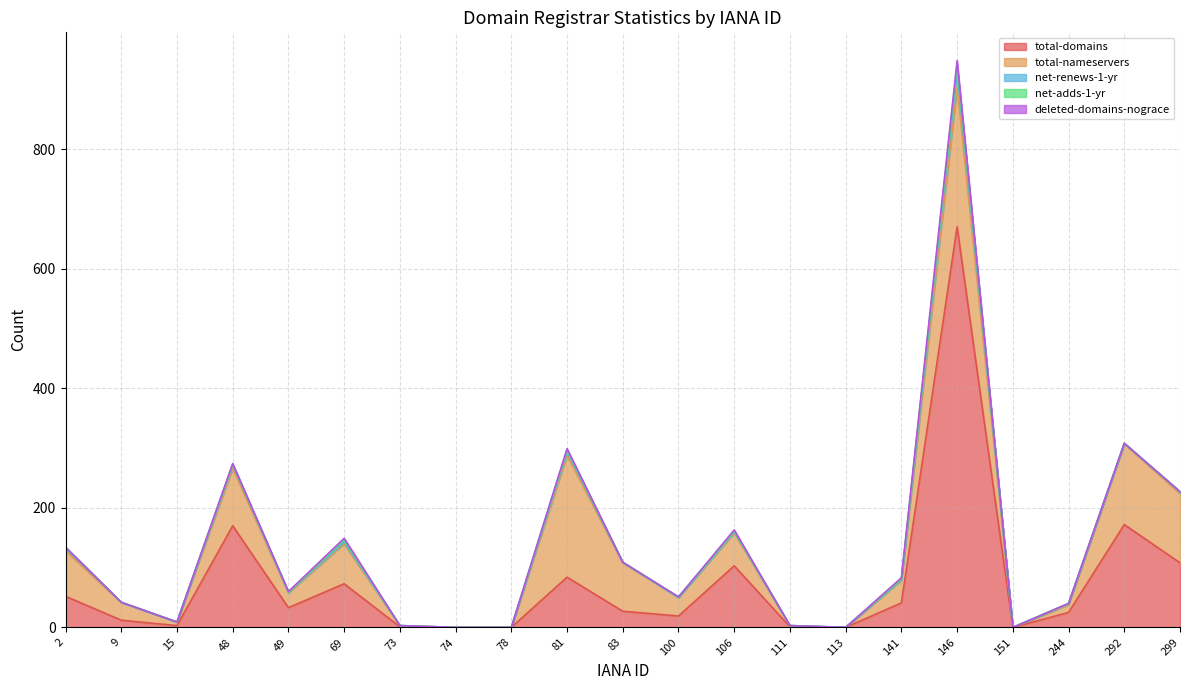

Which series changed the most between 100 and 151?

total-nameservers